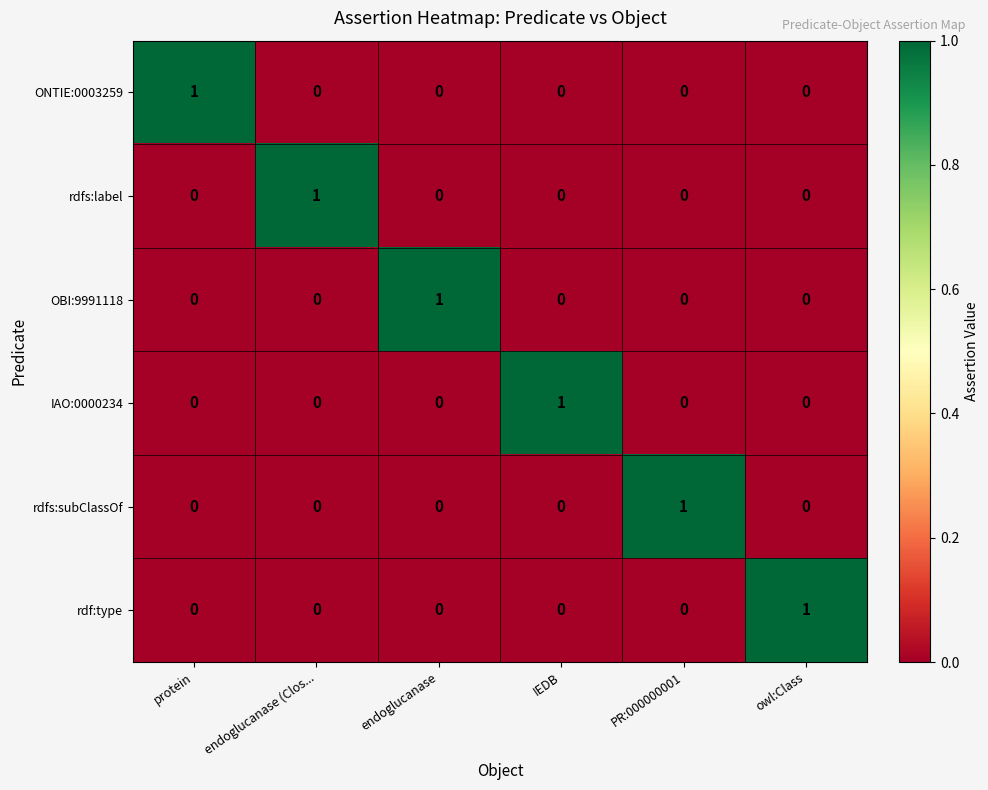

At how many categories does at least one series exceed 0?

6